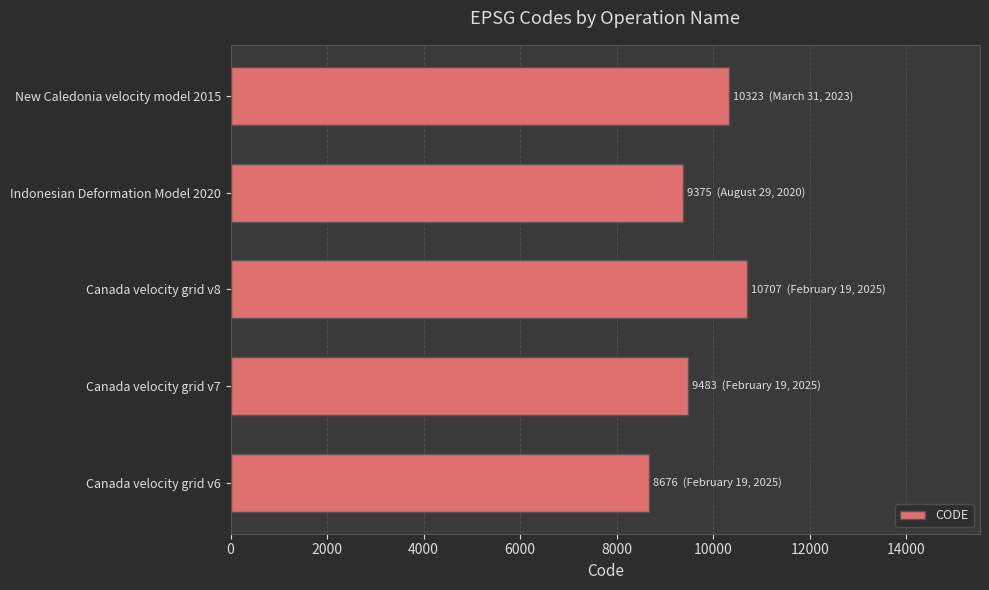

Reading bottom to top, list all the values displayed in this chart.

Canada velocity grid v6=8676	Canada velocity grid v7=9483	Canada velocity grid v8=10707	Indonesian Deformation Model 2020=9375	New Caledonia velocity model 2015=10323